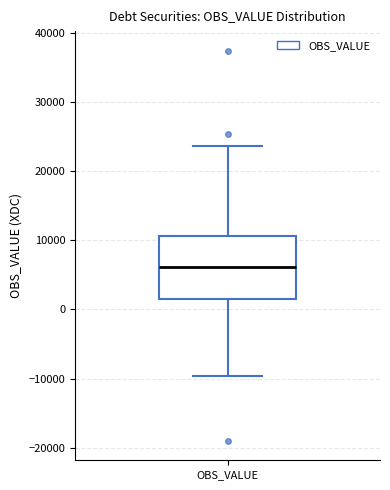

Transcribe this box plot: give where the median line is, the range the box spans, and where the two whiskers end, as read against the y-axis. The values are not printed on the chart, so give them approximately, as read against the axis.

median 6000, box 2000 to 11000, whiskers -10000 to 24000